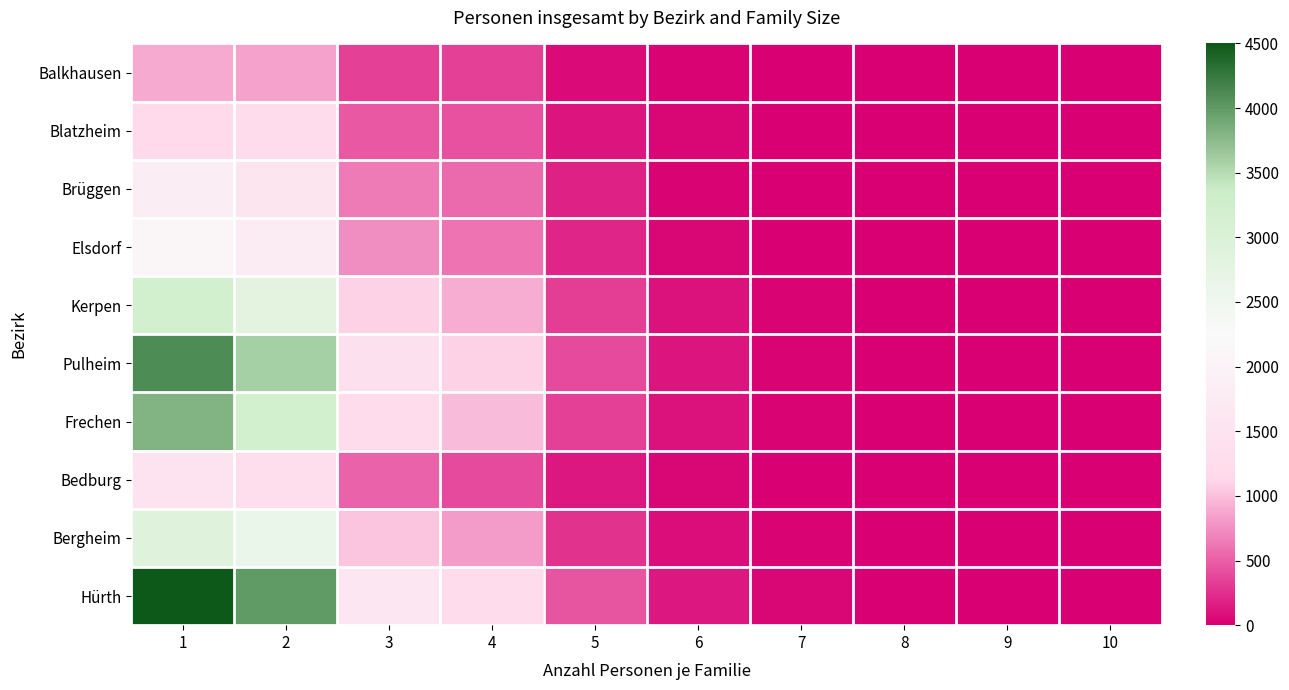

Rank the series at 9 from lowest to highest value.

Balkhausen, Brüggen, Elsdorf, Kerpen, Frechen, Bedburg, Blatzheim, Pulheim, Bergheim, Hürth